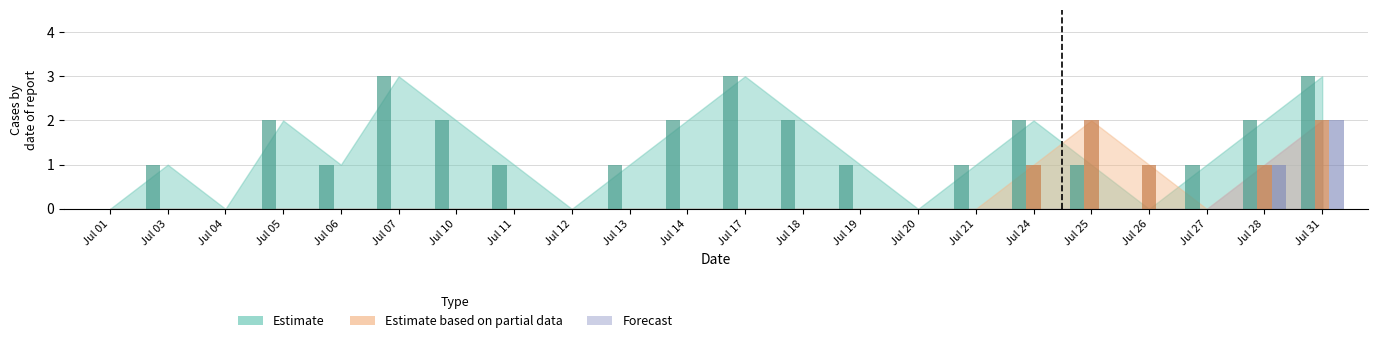

What are all the series names shown in the legend?

Estimate, Estimate based on partial data, Forecast